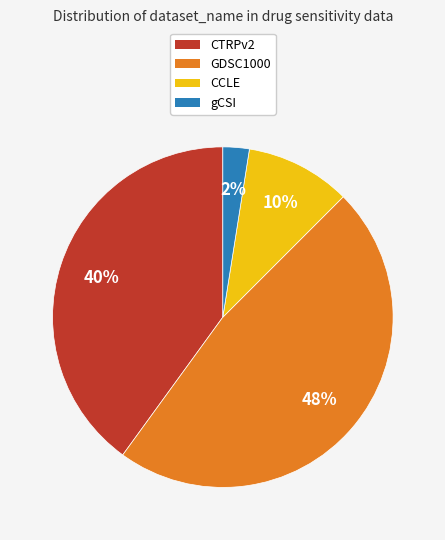

Is CCLE the majority of the pie?

No